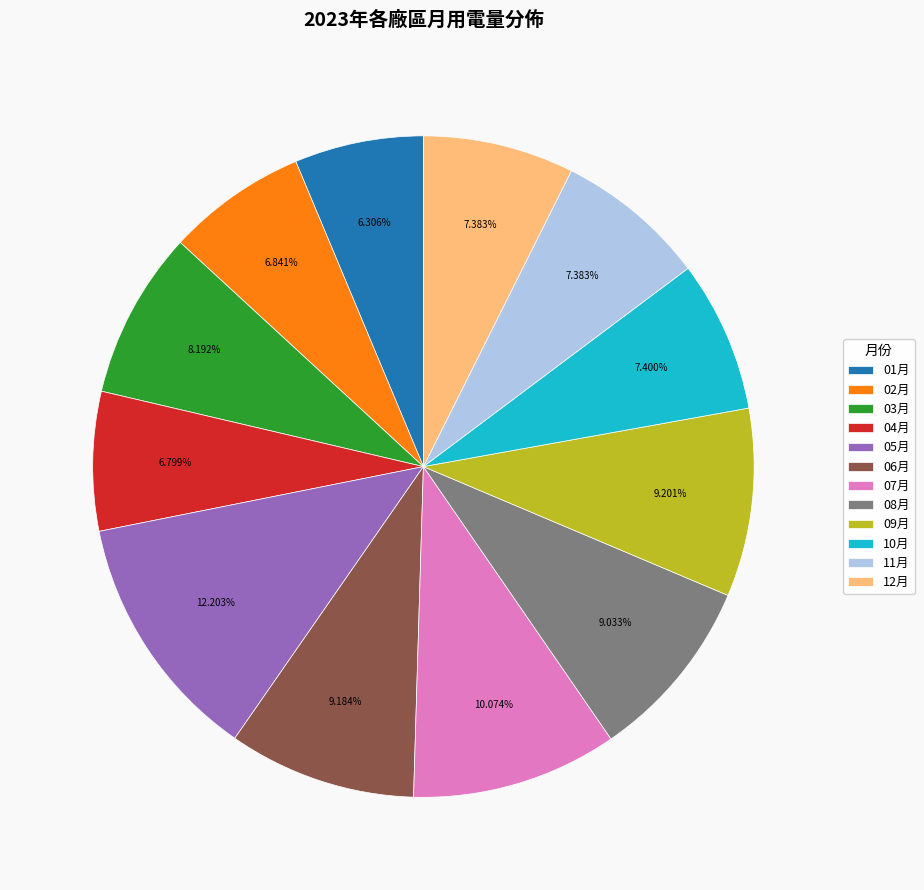

How many segments does this pie chart have?

12